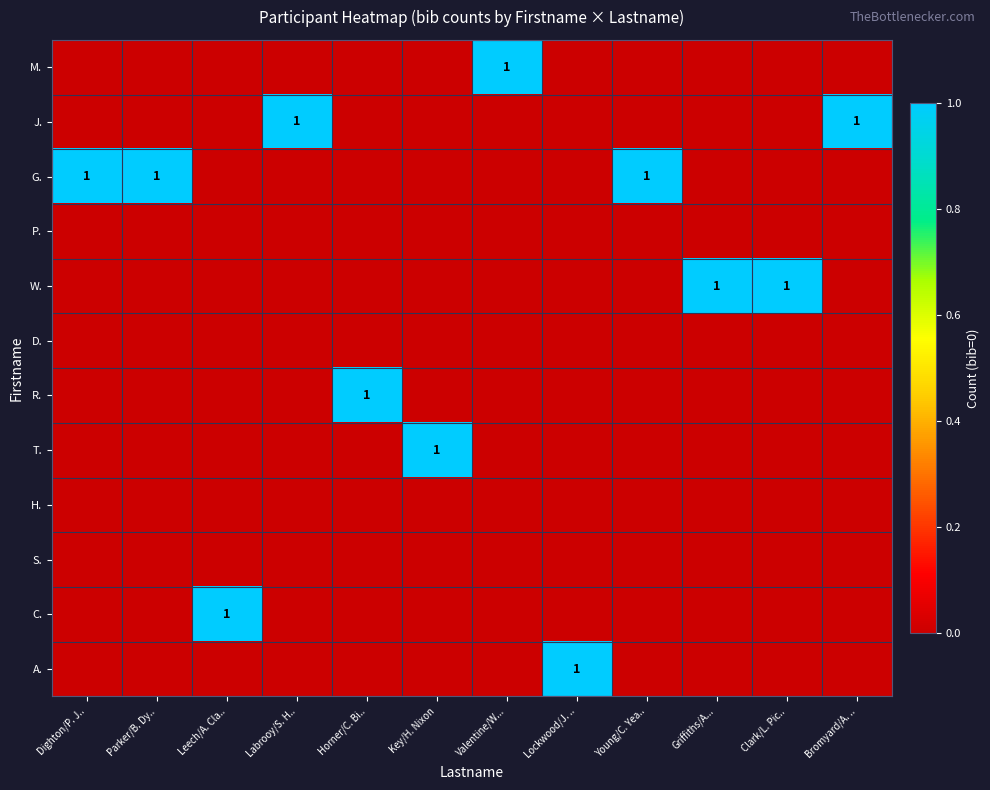

What is the spread (max minus min) of values at Key/H. Nixon?

1